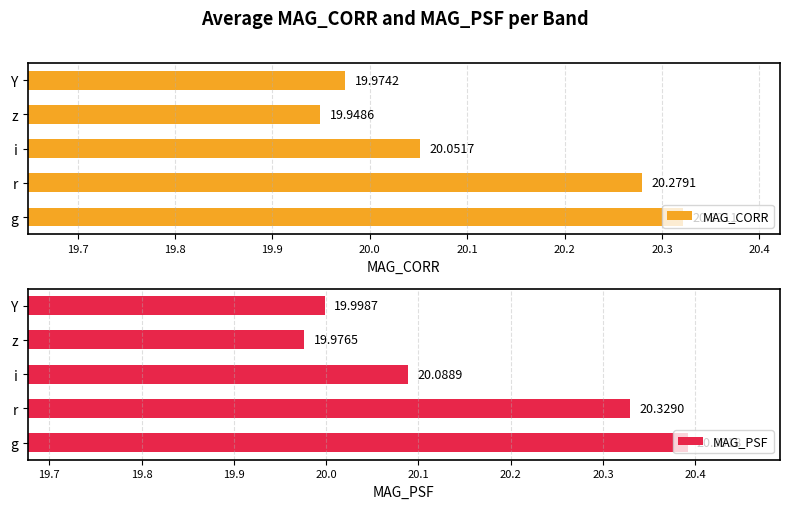

At which label is MAG_CORR closest to 20?

Y